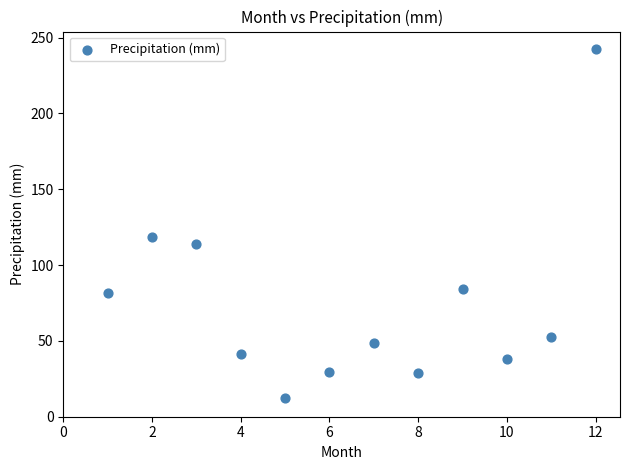

What is the range of X values (max minus min)?

11.0